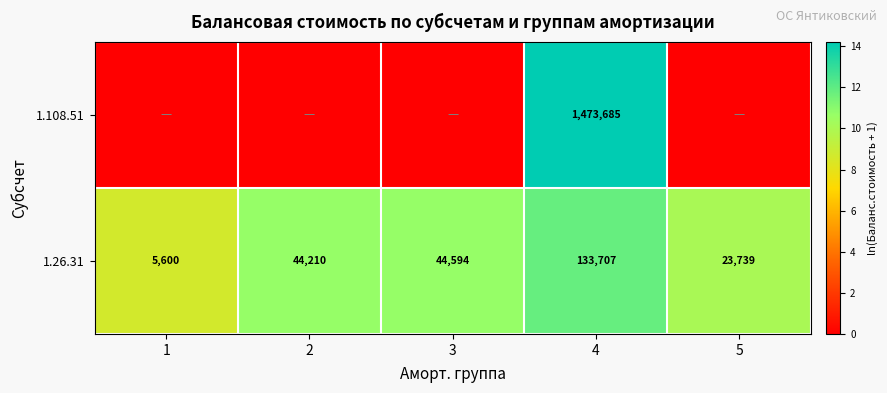

Is it true that 1.26.31 equals 23739 at 5?

True